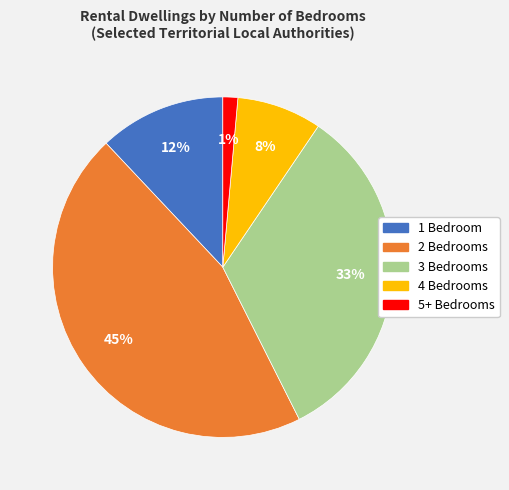

Which category has the smallest portion of the pie?

5+ Bedrooms